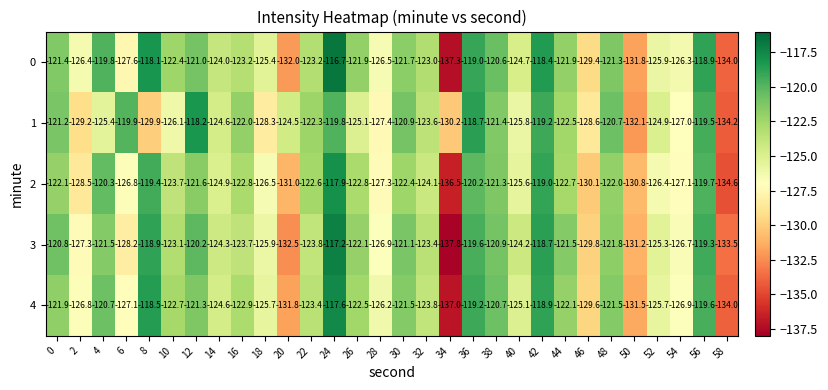

At which category does the chart reach its minimum across all series?

34